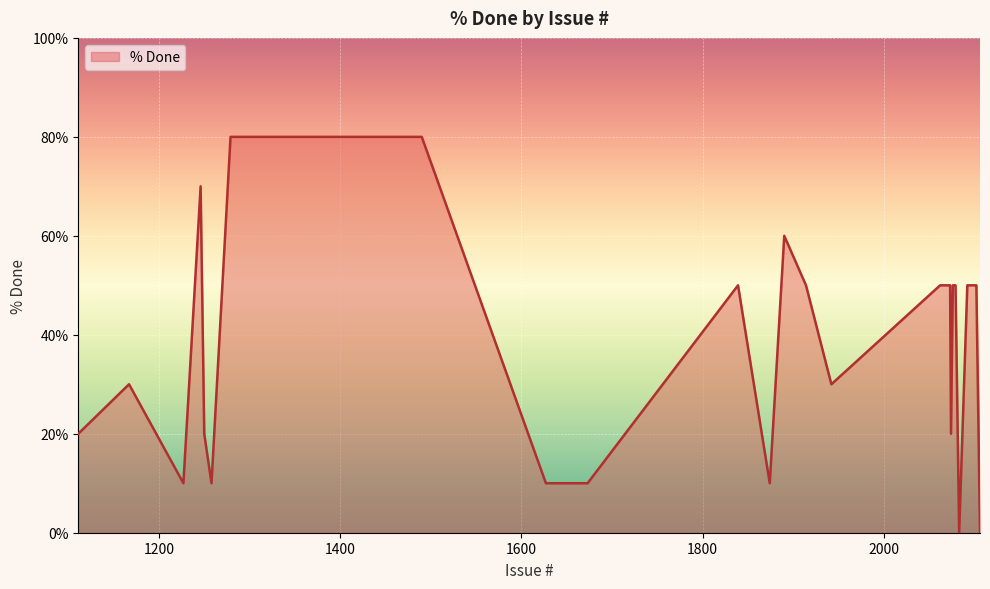

True or false: there are more than 0 points higher than both neighbors.

True